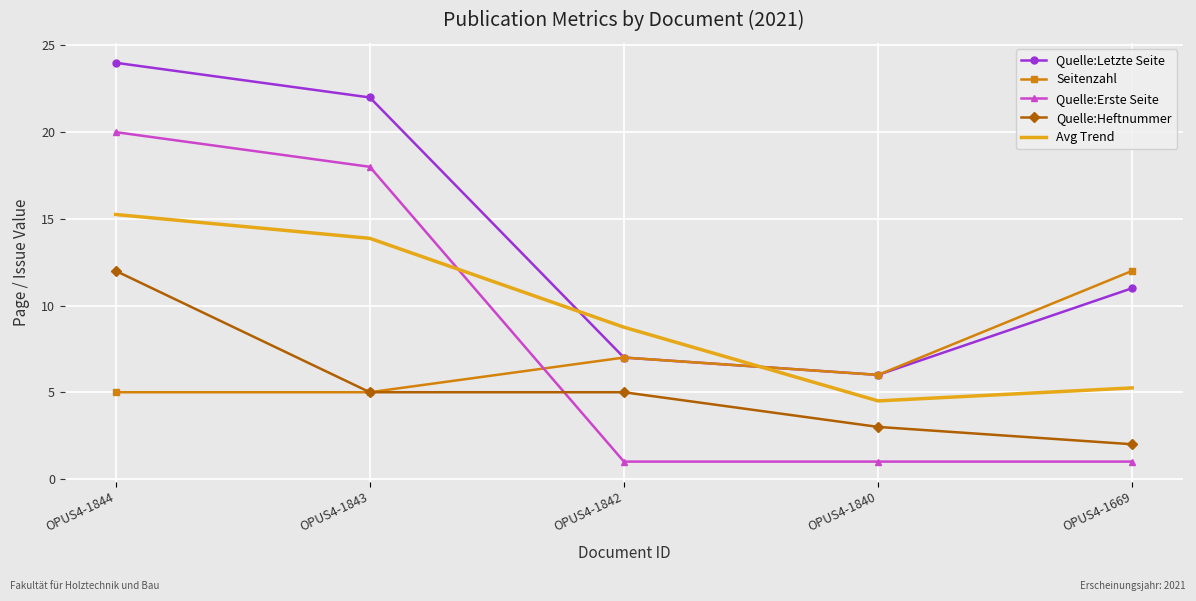

Which series has the largest total across all categories?

Quelle:Letzte Seite